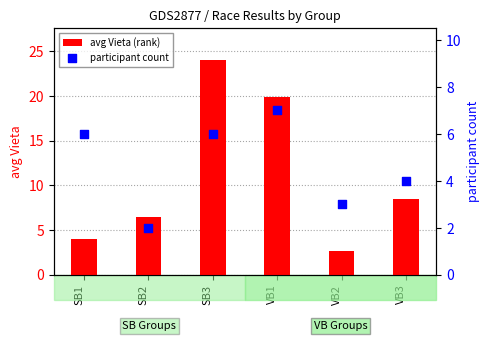

Which series has the largest total across all categories?

avg Vieta (rank)